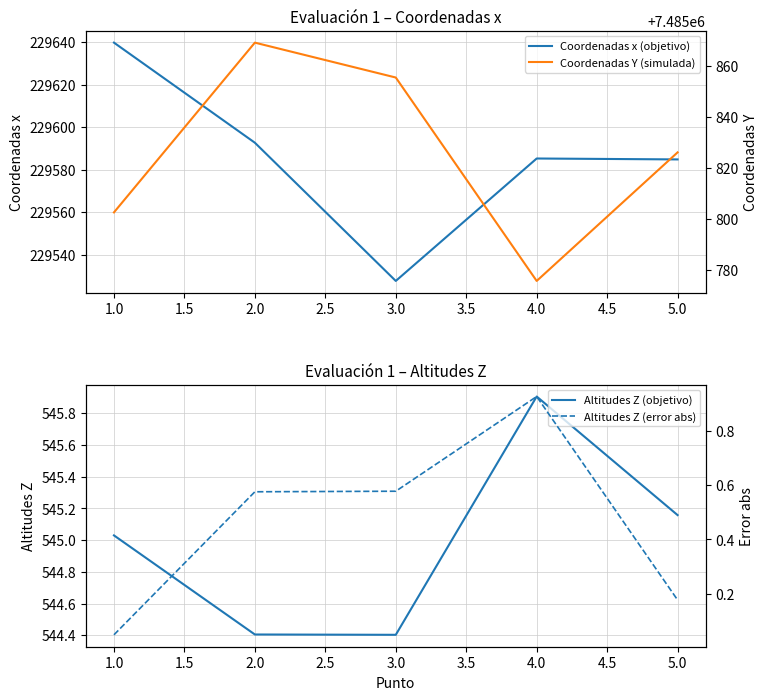

What is the maximum value for Coordenadas x (objetivo)?

229639.8